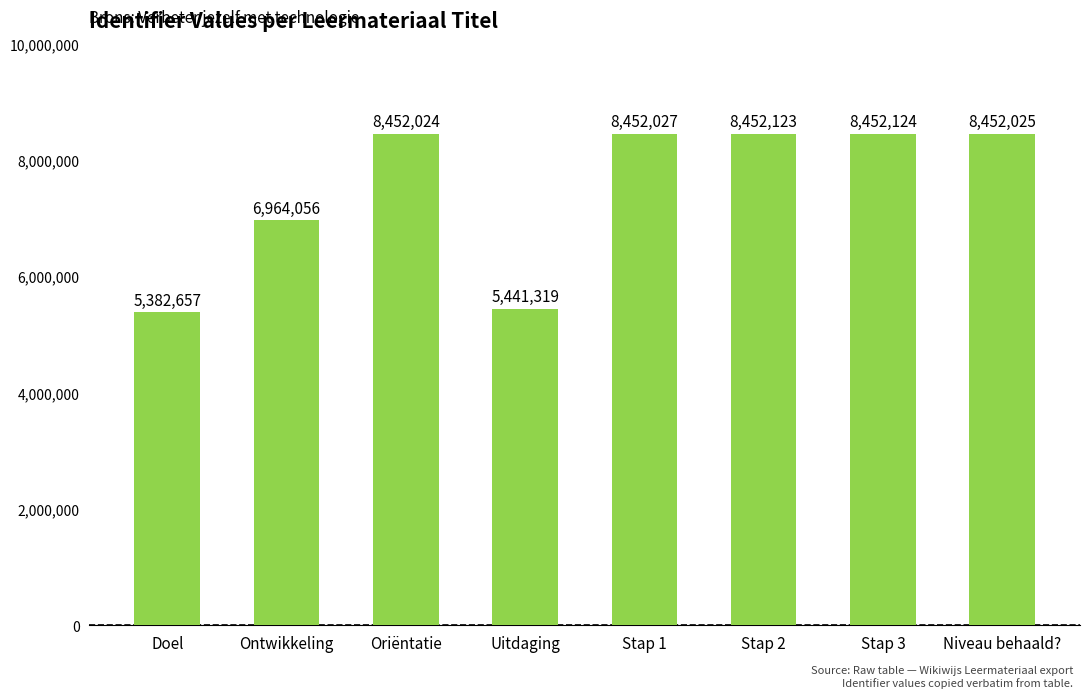

Where is the data nearest to the value 6917390?

Ontwikkeling